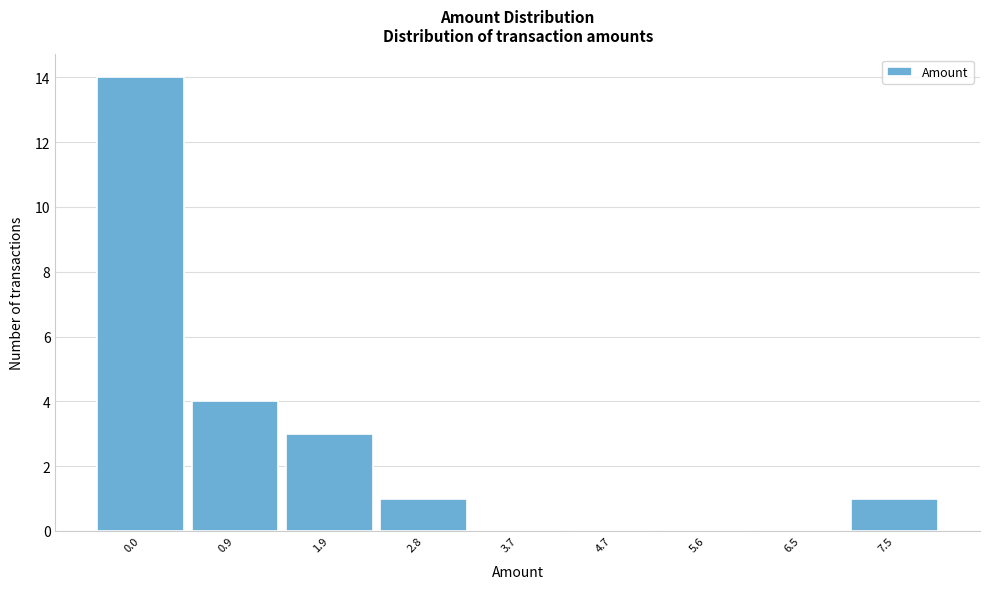

Reading left to right, transcribe all the data shown in this chart.

0.0=14	0.9=4	1.9=3	2.8=1	3.7=0	4.7=0	5.6=0	6.5=0	7.5=1